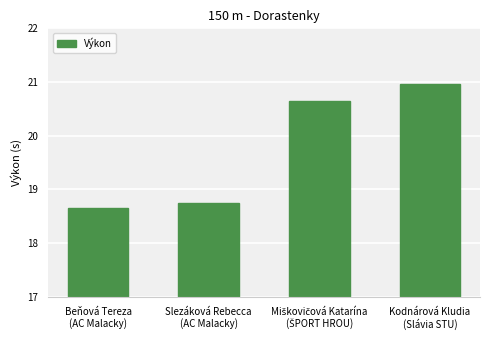

At which label is the value closest to 19?

Slezáková Rebecca
(AC Malacky)